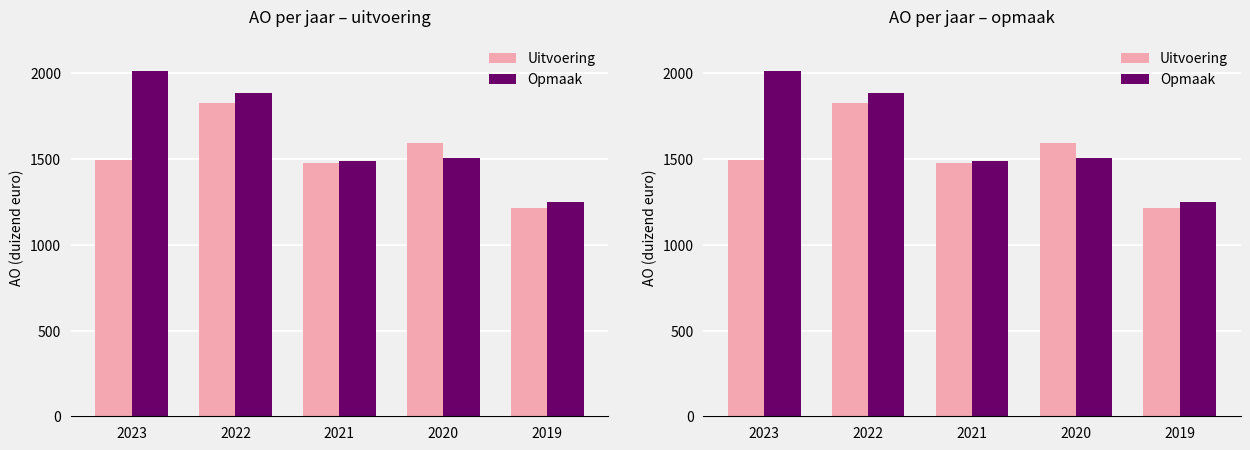

The value of Opmaak at 2023 is 821. True or false?

False